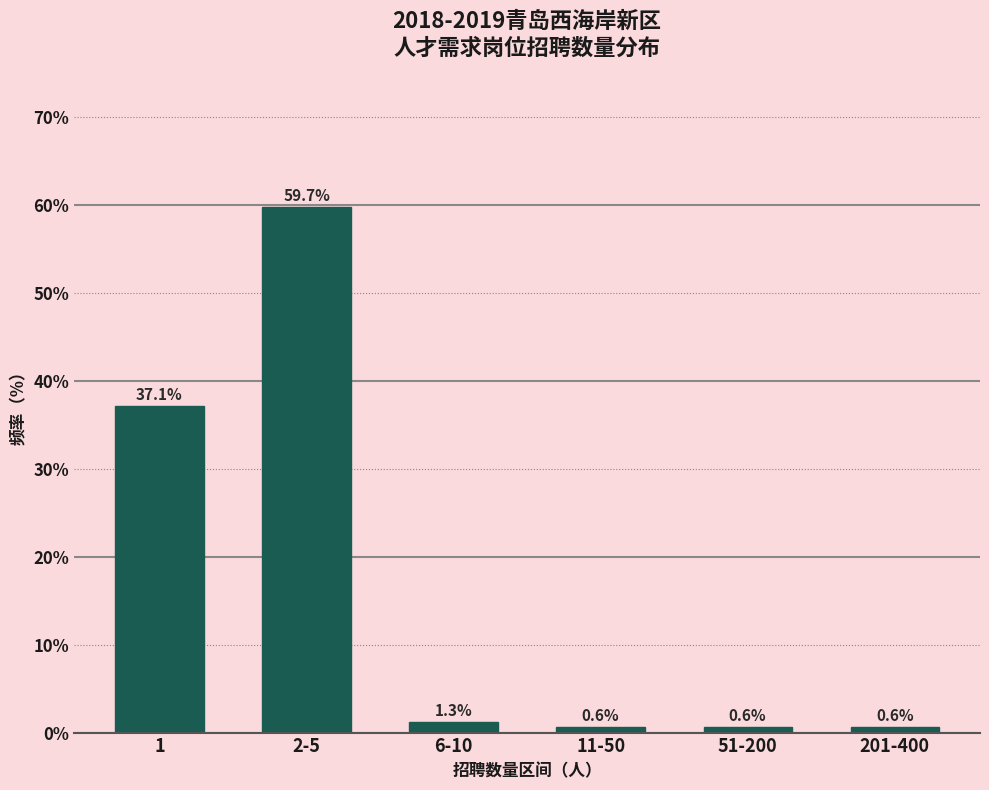

Reading right to left, what are all the values shown in this chart?

0.6	0.6	0.6	1.3	59.7	37.1